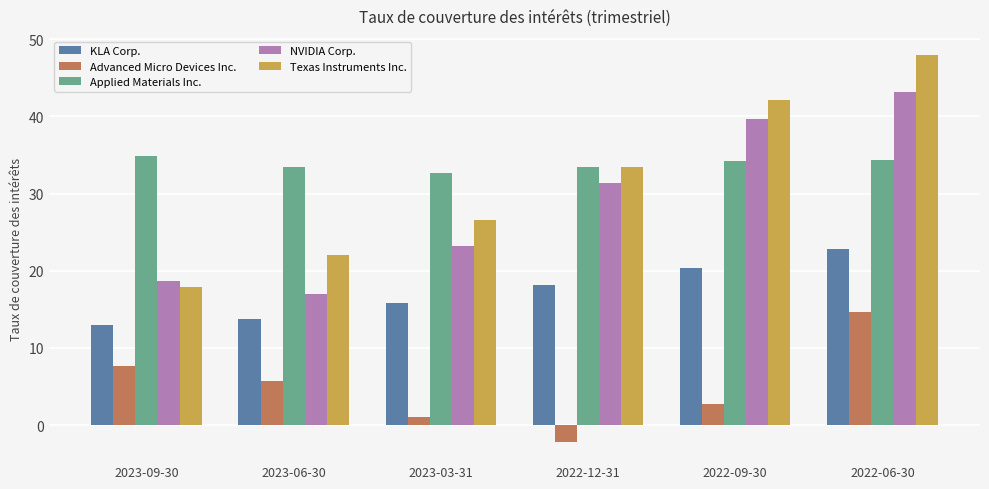

How many categories are shown in the chart?

6